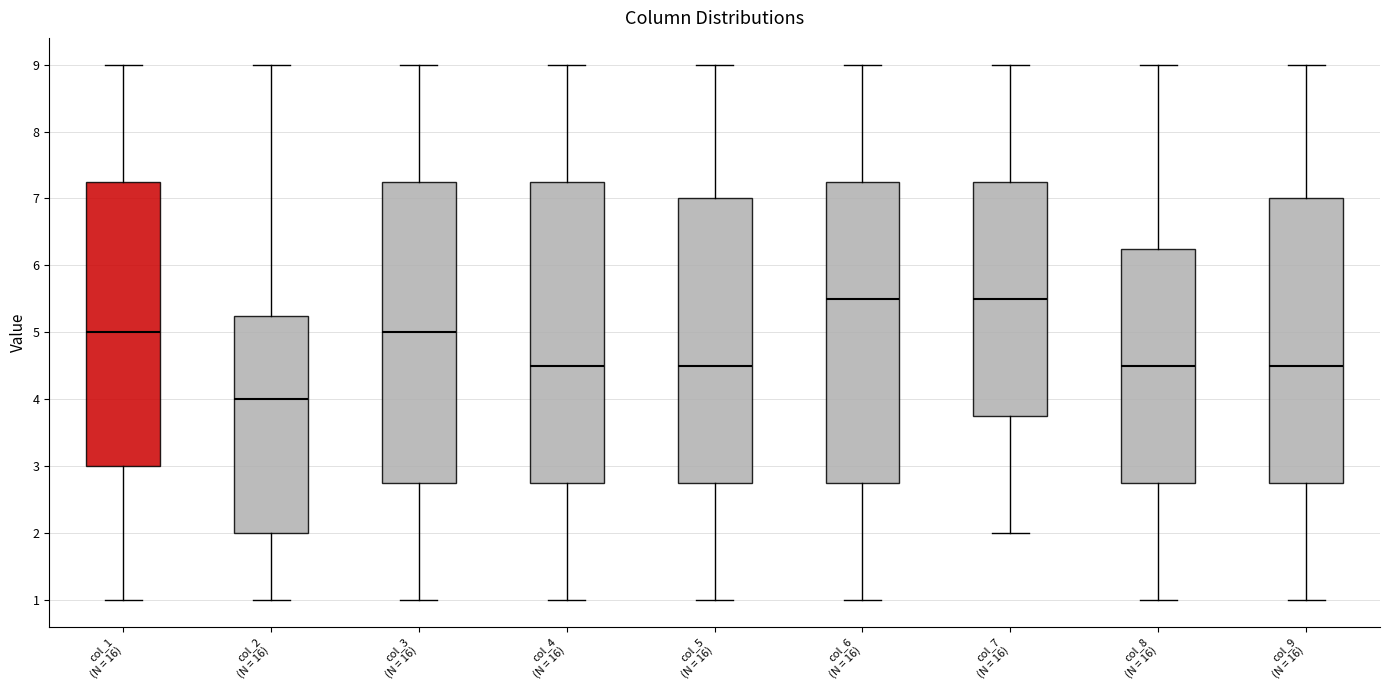

Which box has the lowest median line?

col_2 (N = 16)